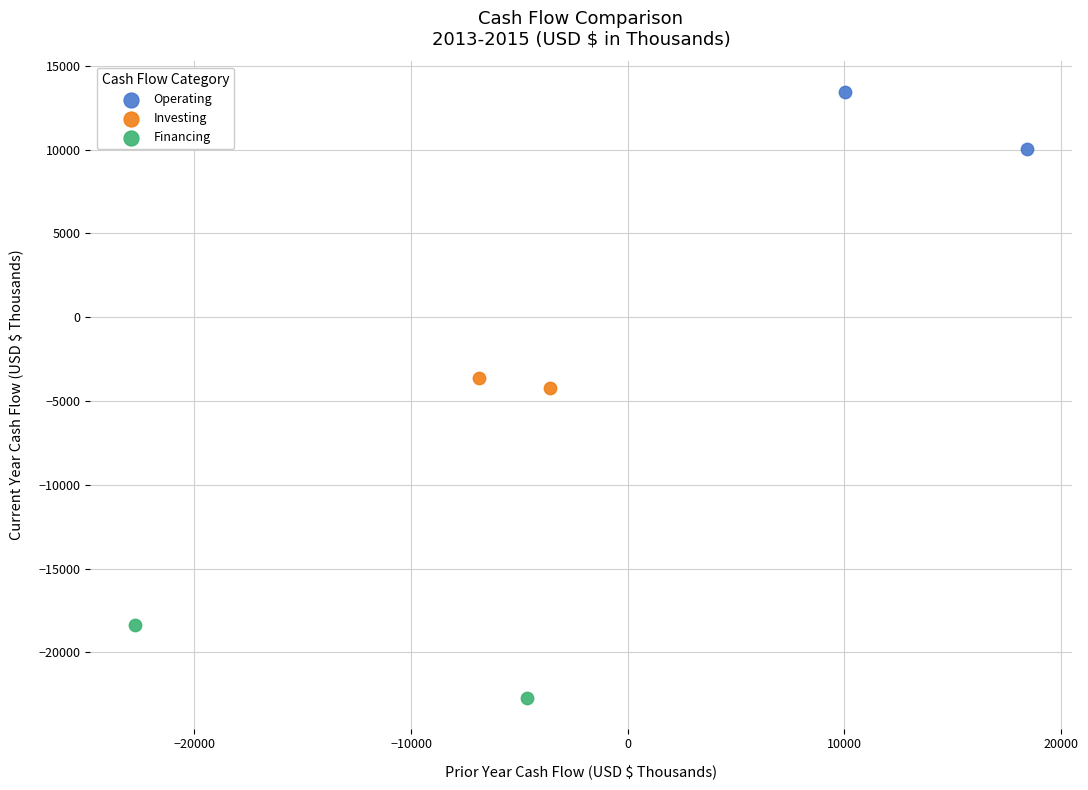

Which series contains the highest Y value?

Operating